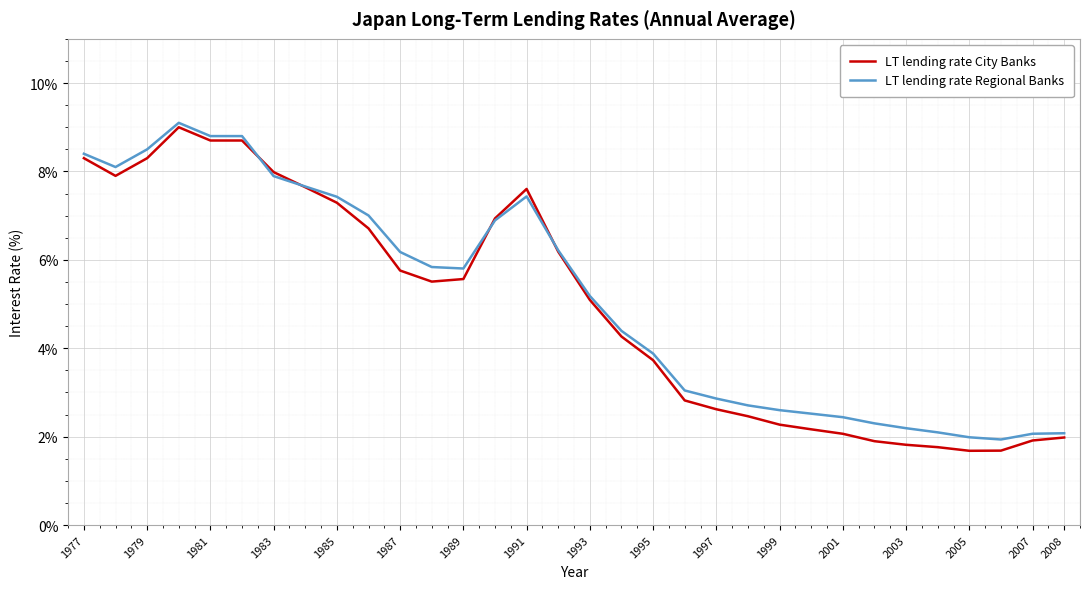

Which series has the widest spread of values?

LT lending rate City Banks